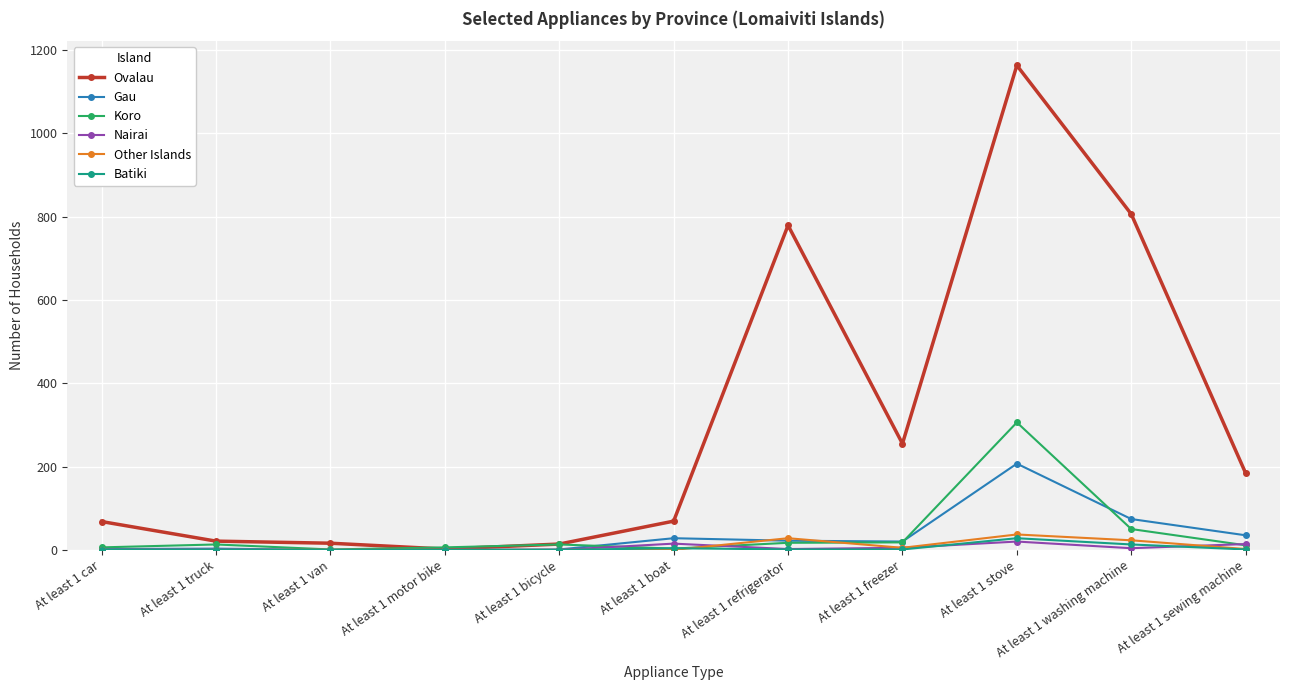

The Koro series shows 18 at At least 1 freezer. True or false?

True